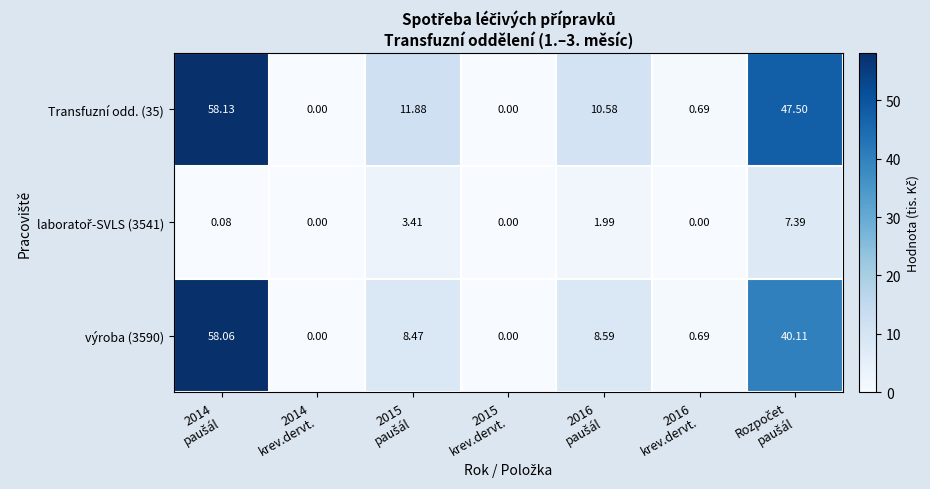

How many distinct data groups are displayed?

3